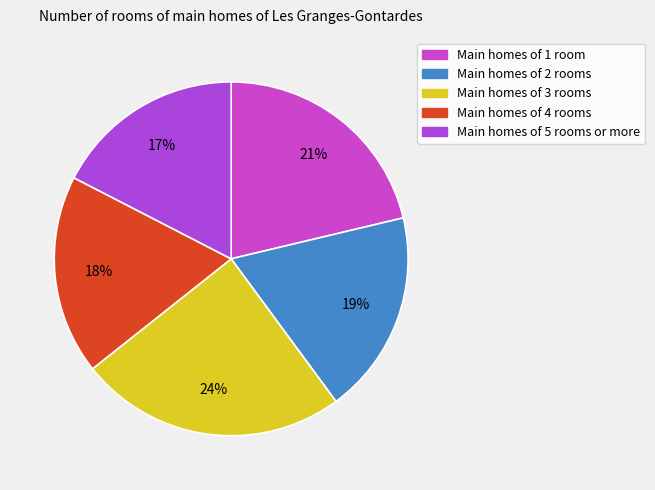

Does any single category account for the majority?

No